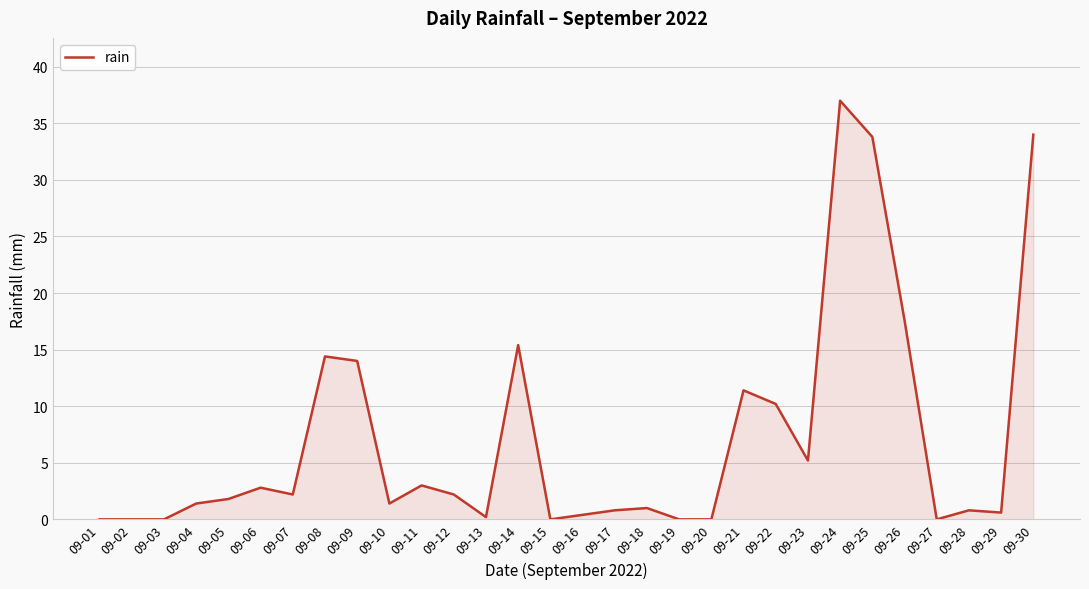

Between 09-15 and 09-09, which is larger?

09-09